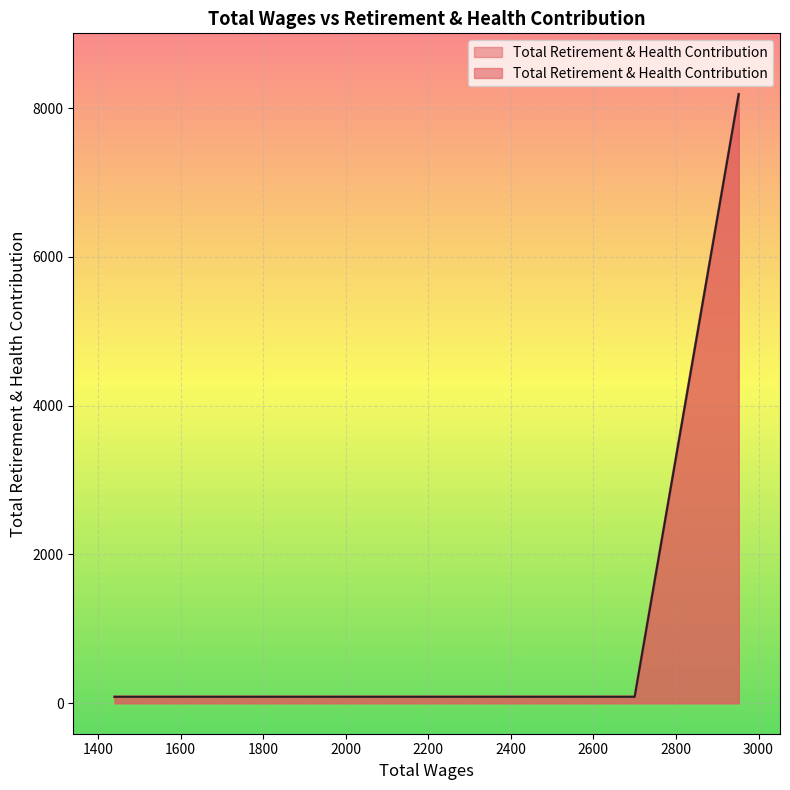

What is the value of the 6th point from the left?

8187